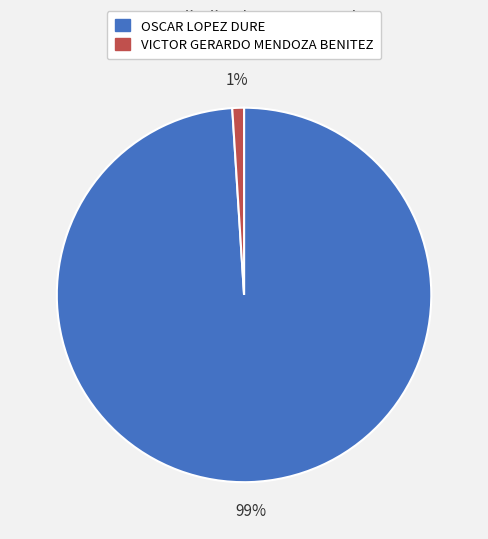

Count the number of slices in the pie.

2